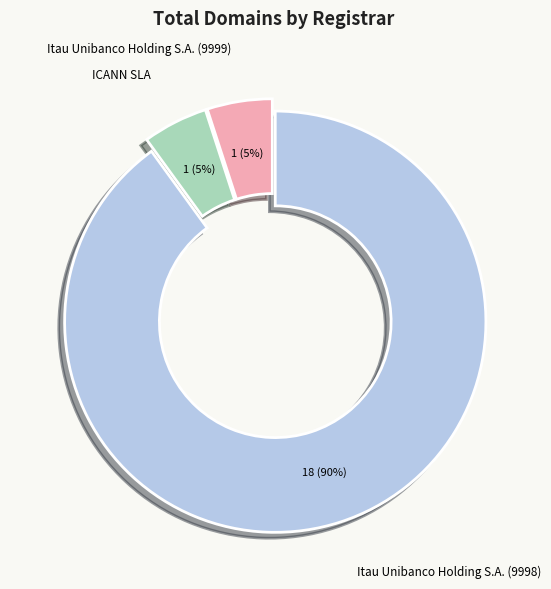

To the nearest percent, what is the combined percentage of ICANN SLA and Itau Unibanco Holding S.A. (9998)?

95%